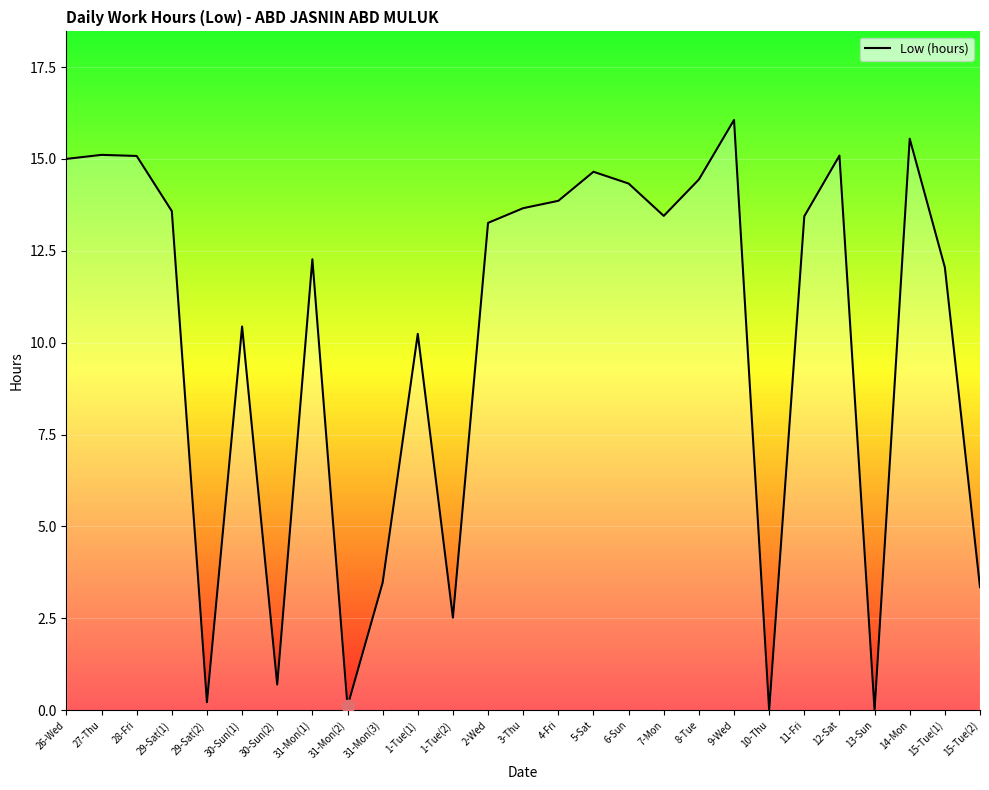

Approximately how many times larger is the value at 12-Sat compared to 27-Thu?

1.0